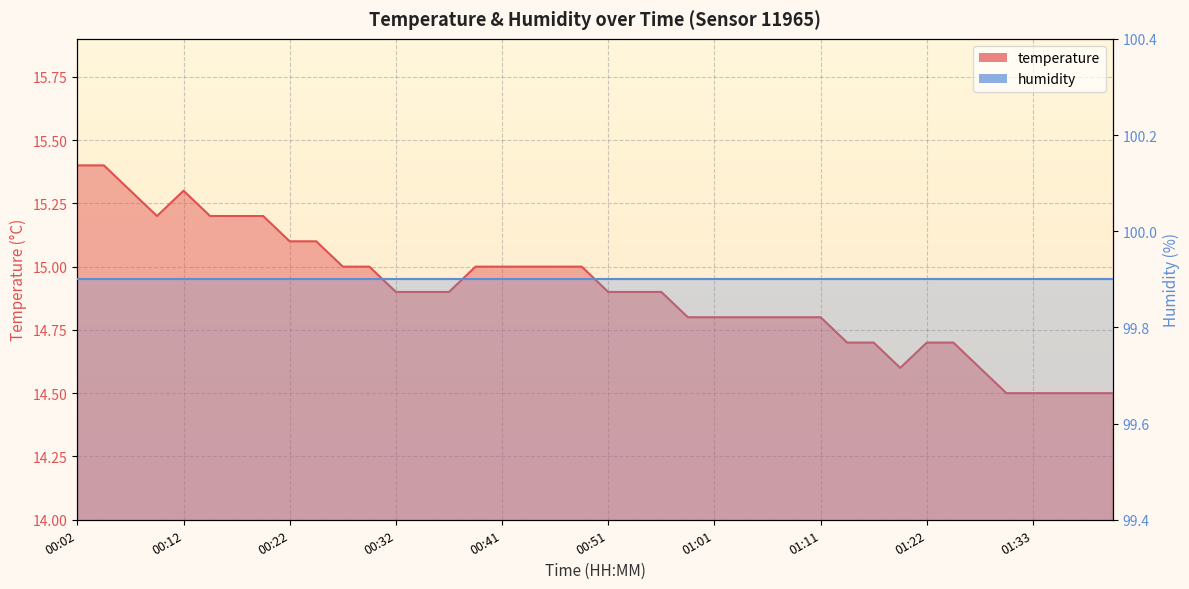

What is the maximum value shown in the chart?

15.4